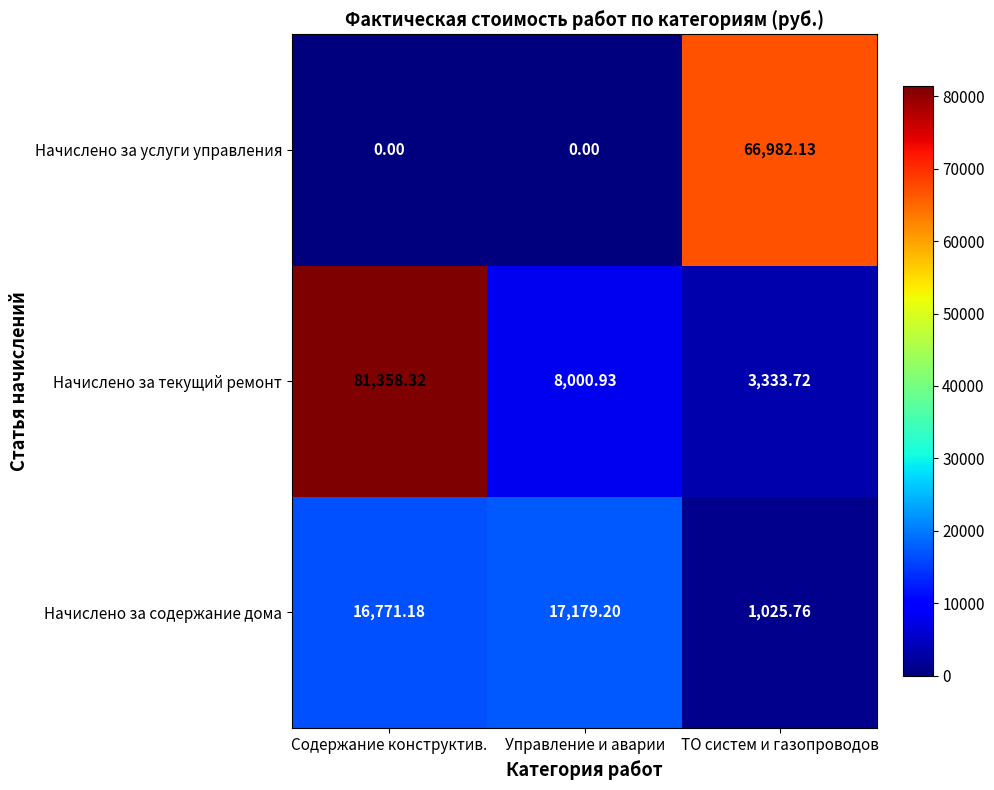

Rank the series by their maximum value, from highest to lowest.

Начислено за текущий ремонт, Начислено за услуги управления, Начислено за содержание дома